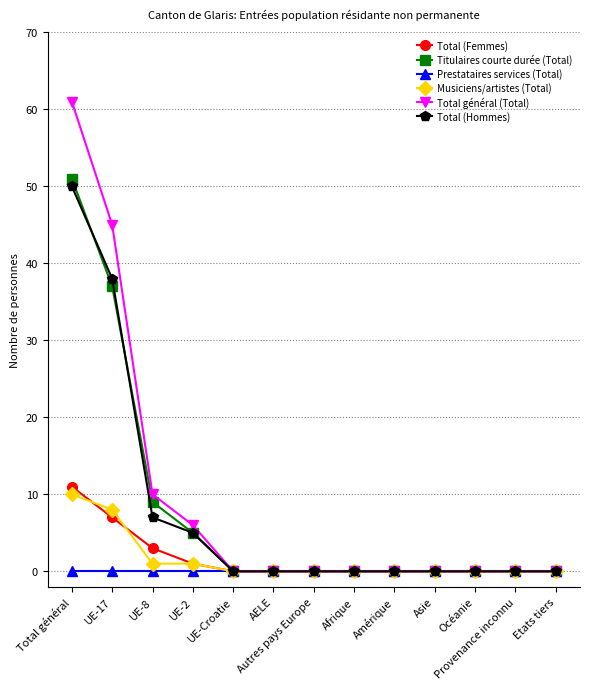

Which series has the widest spread of values?

Total général (Total)